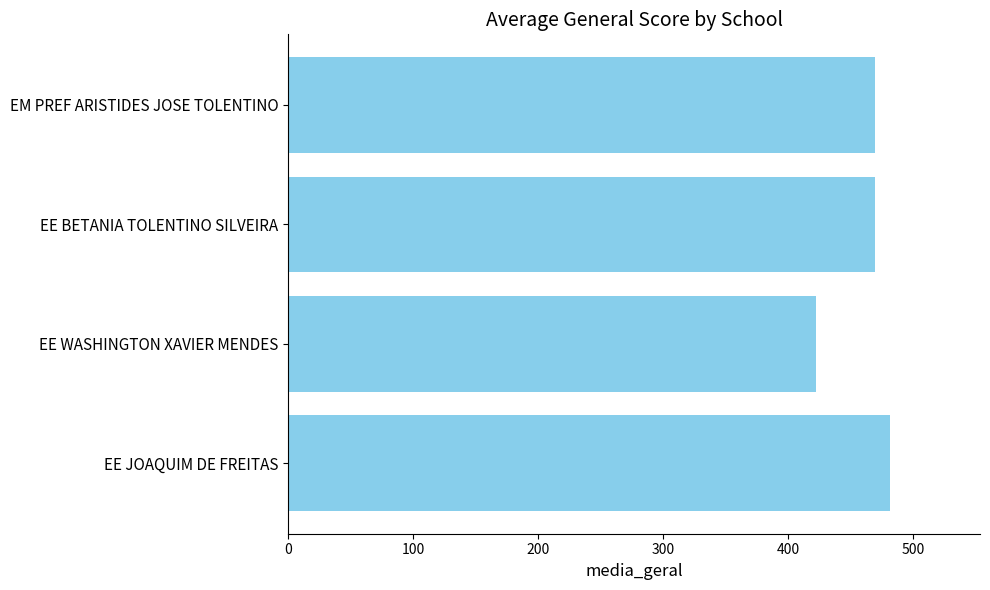

Is it true that the value at EE WASHINGTON XAVIER MENDES is 196.3?

False